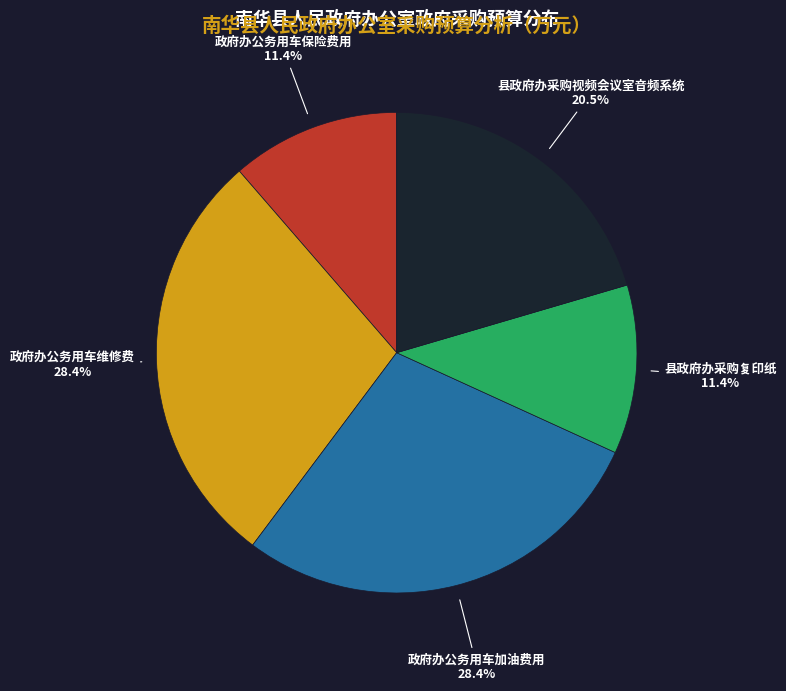

Approximately how many times larger is the value at 政府办公务用车维修费 compared to 政府办公务用车保险费用?

2.5